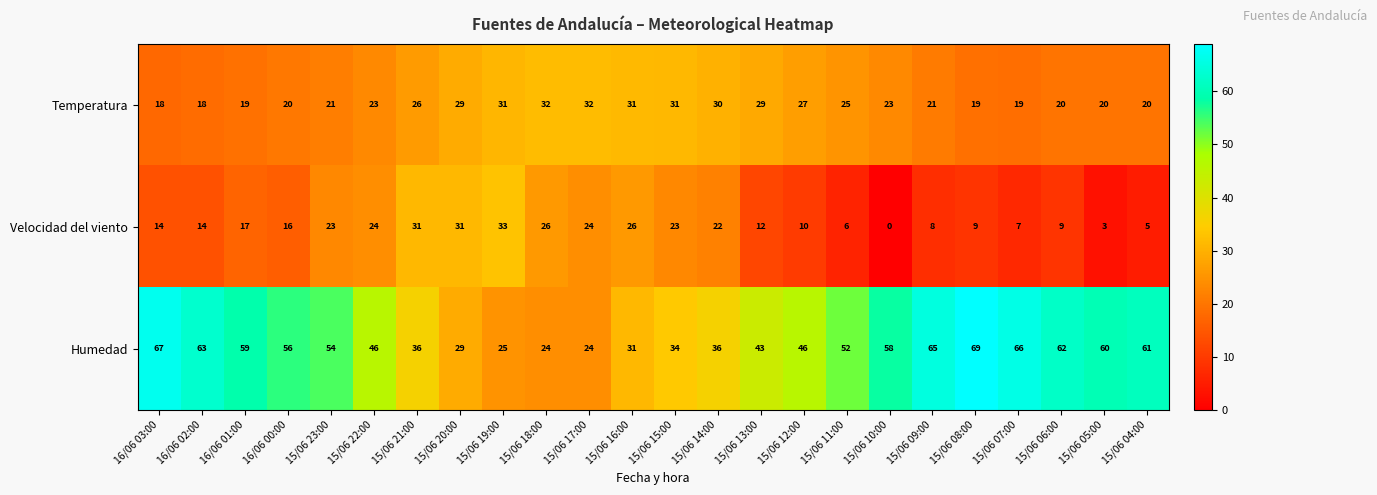

The Humedad series shows 59 at 16/06 01:00. True or false?

True